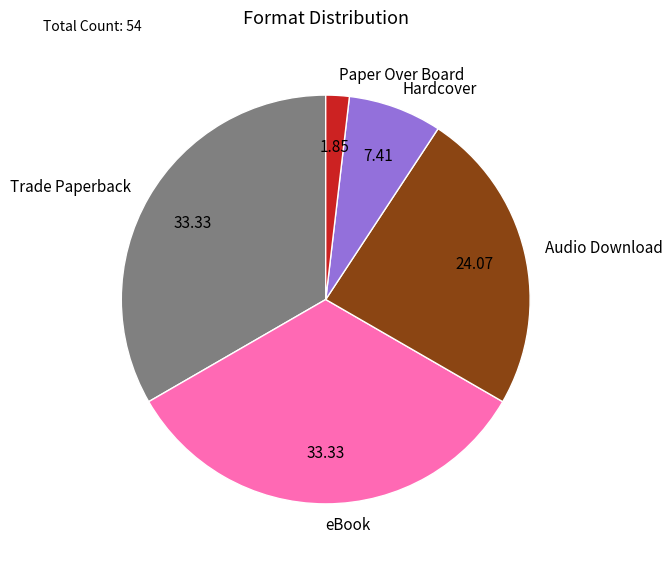

What is the ratio of the value at Trade Paperback to the value at Paper Over Board?

18.0